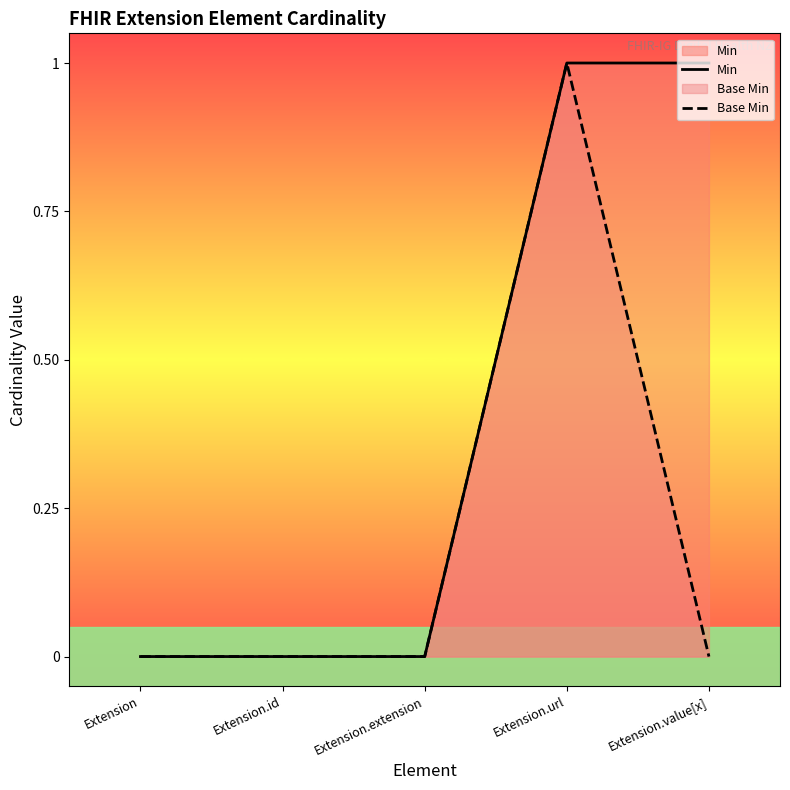

Reading right to left, list all the values displayed in this chart.

Min: Extension.value[x]=1	Extension.url=1	Extension.extension=0	Extension.id=0	Extension=0
Base Min: Extension.value[x]=0	Extension.url=1	Extension.extension=0	Extension.id=0	Extension=0